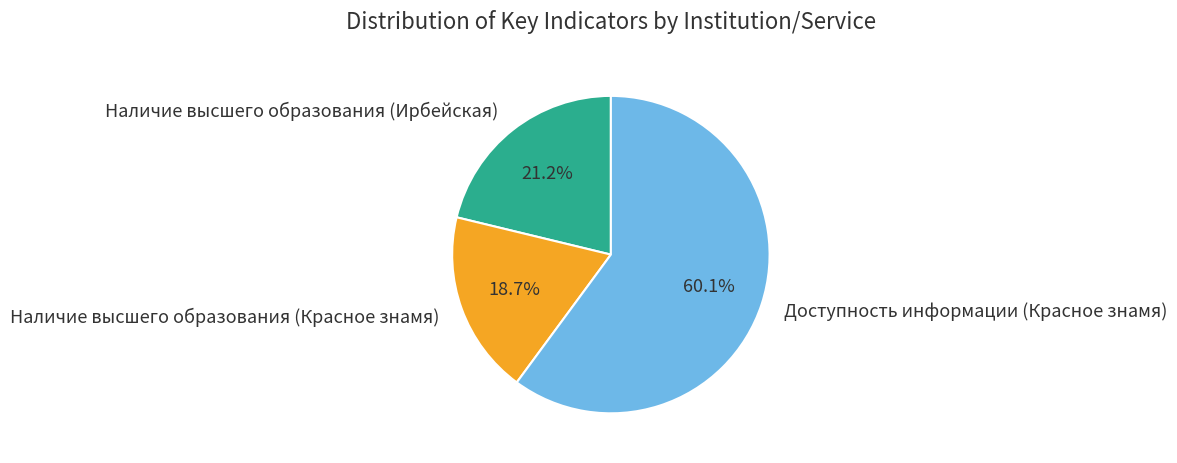

Which category has the smallest portion of the pie?

Наличие высшего образования (Красное знамя)